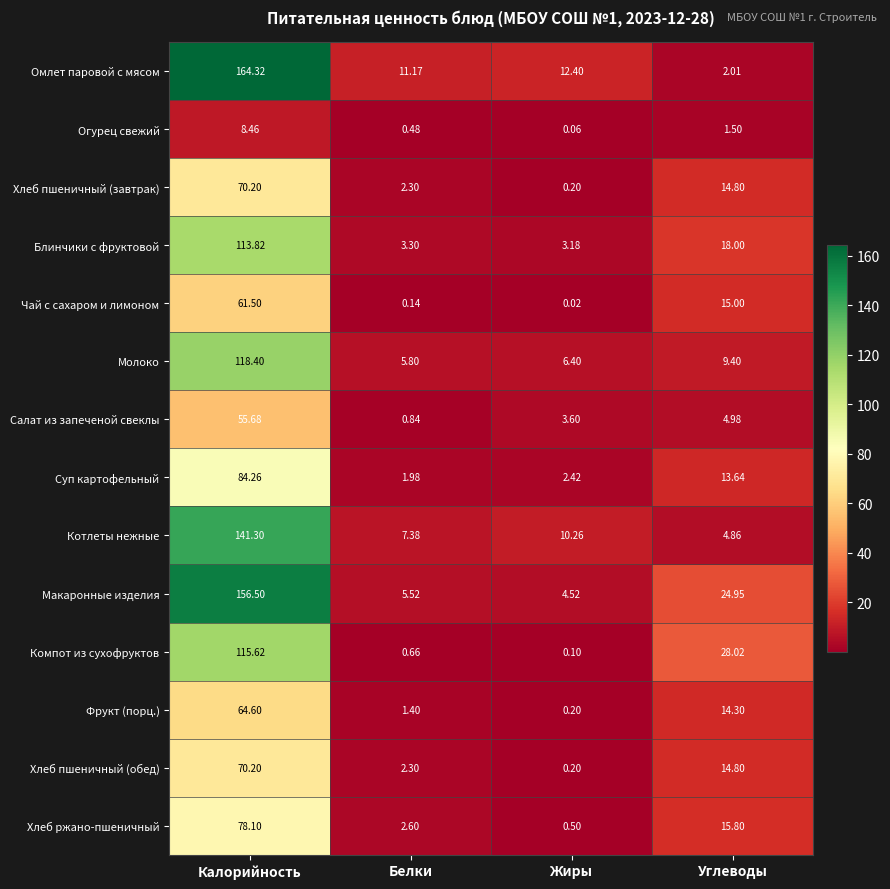

Which series has the largest total across all categories?

Макаронные изделия